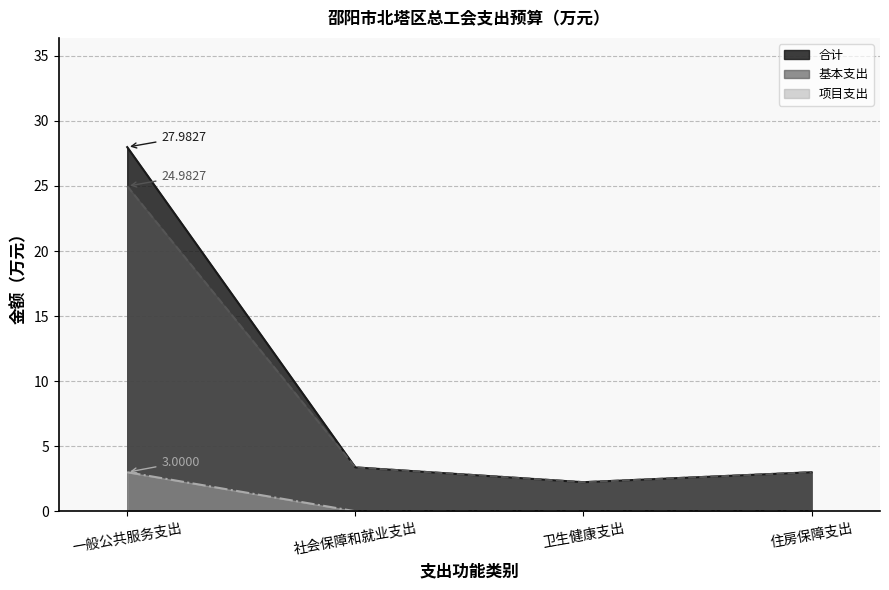

At how many categories does at least one series exceed 14?

1